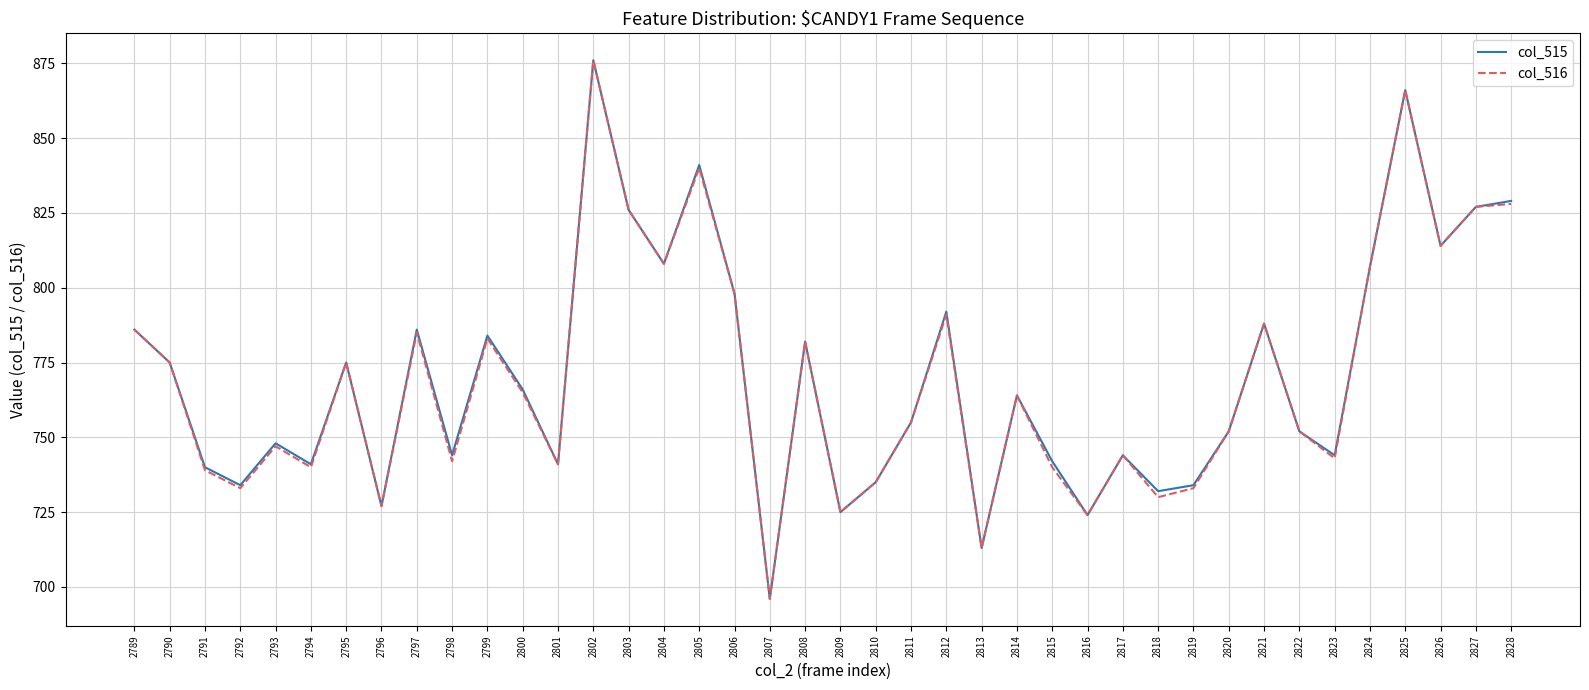

The value of col_515 at 2811 is 313. True or false?

False